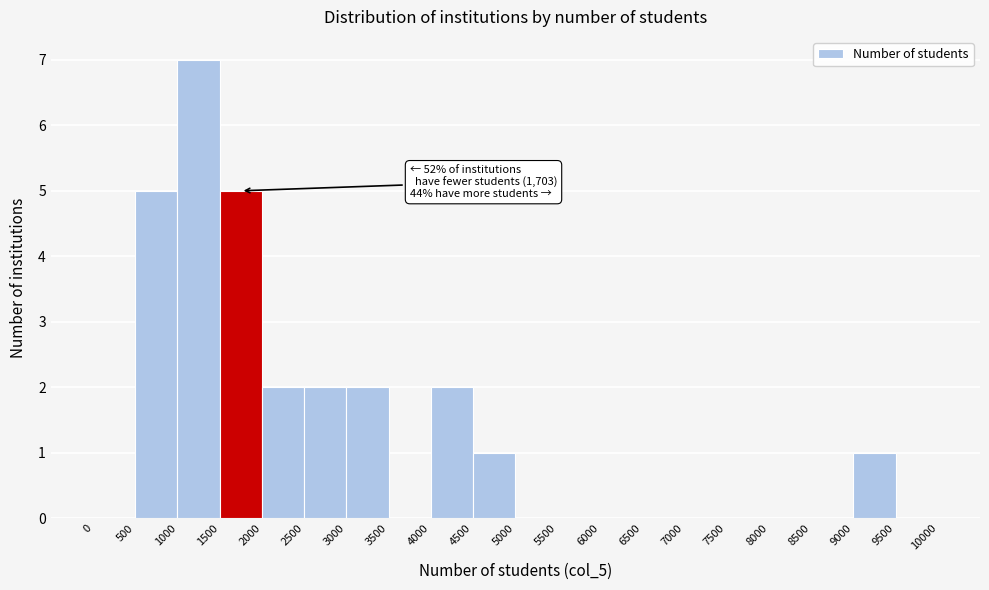

Over which range of the x-axis is the bar tallest?

1000 to 1500